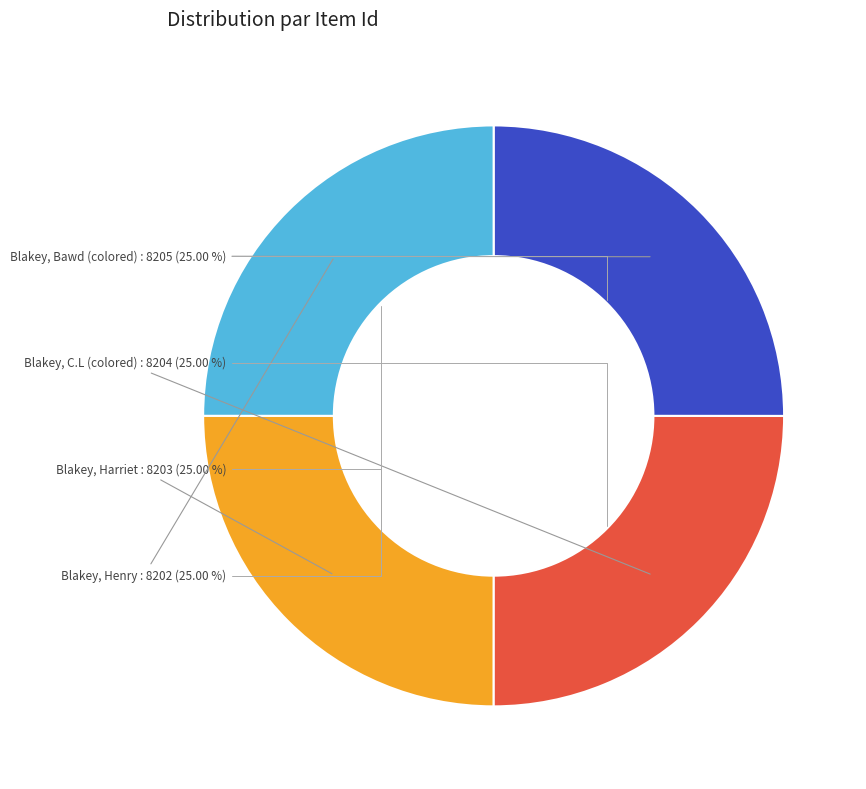

Is there a majority slice in this chart?

No